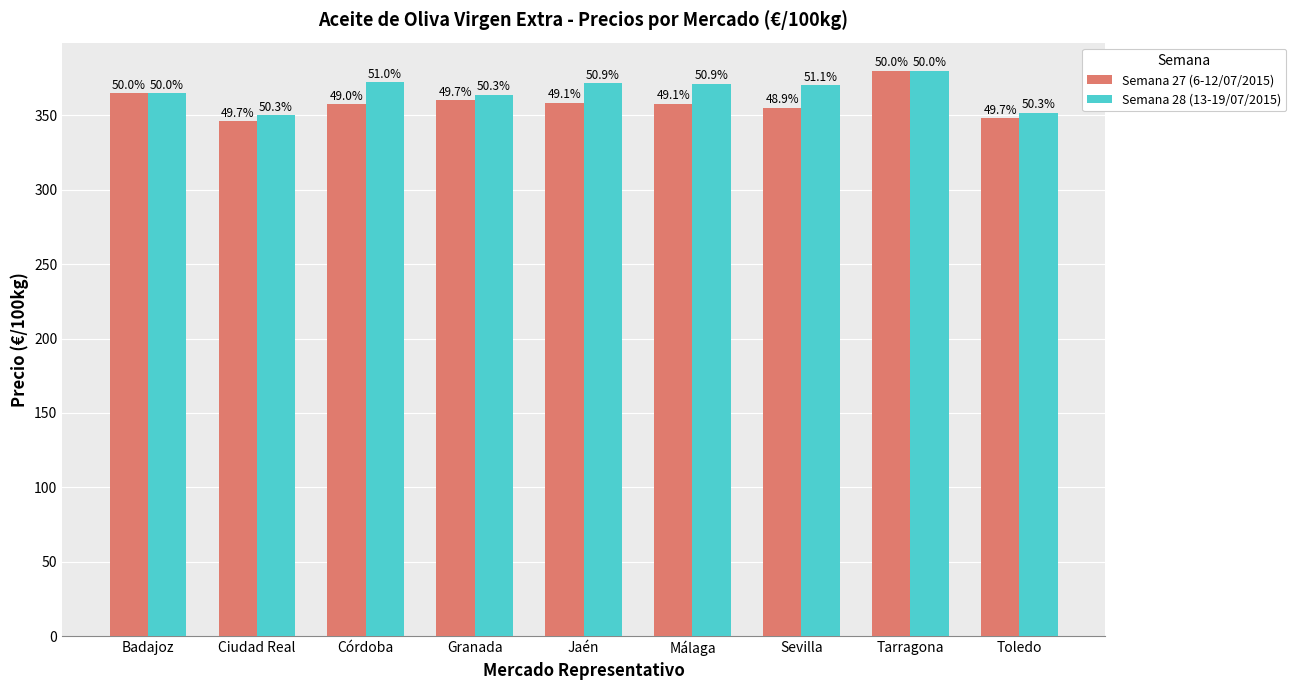

What are all the series names shown in the legend?

Semana 27 (6-12/07/2015), Semana 28 (13-19/07/2015)